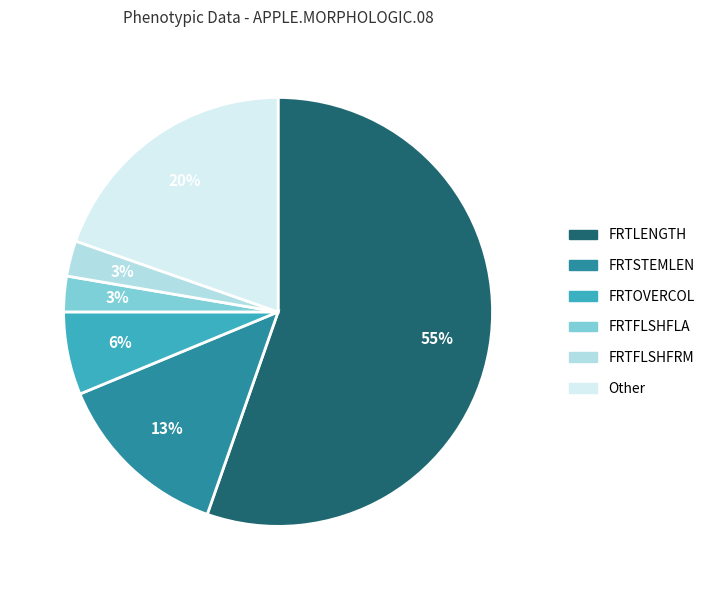

To the nearest percent, what is the average slice percentage?

17%